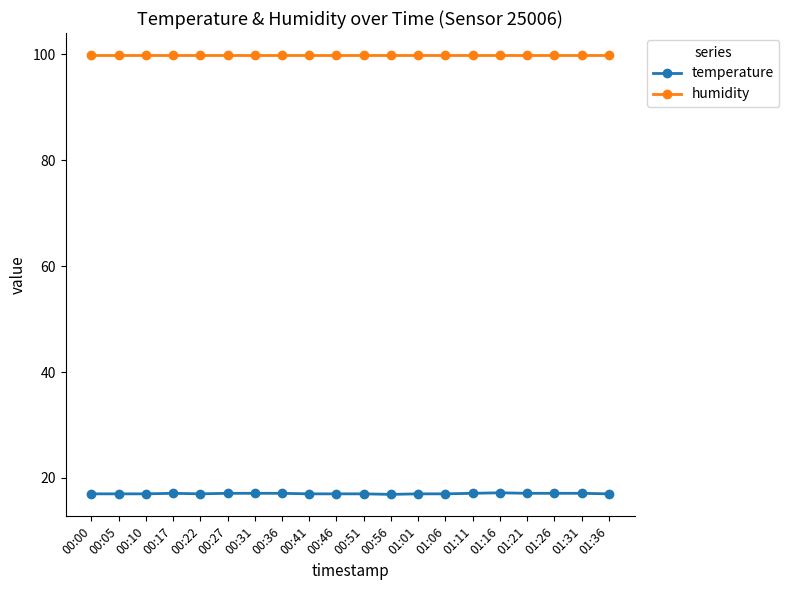

Which series has the largest total across all categories?

humidity